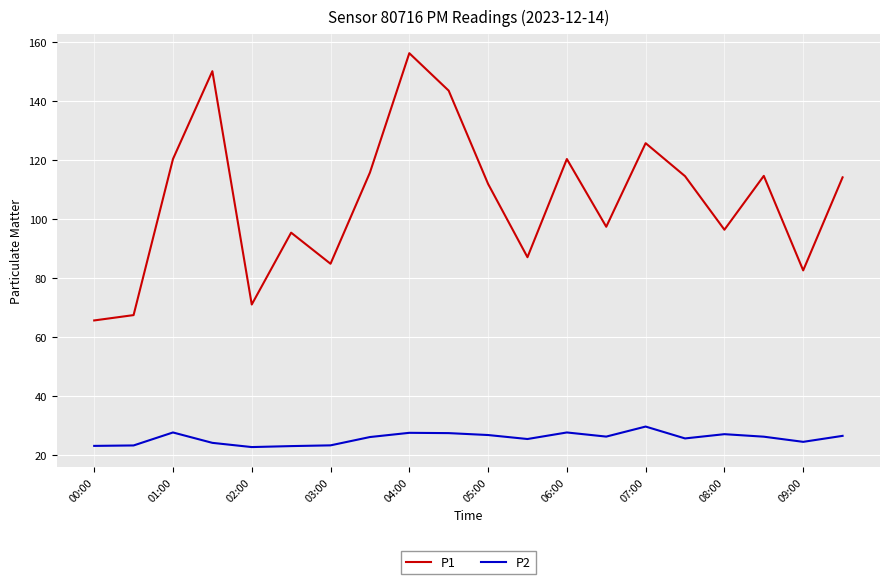

What is the highest value of the P1 series?

156.2